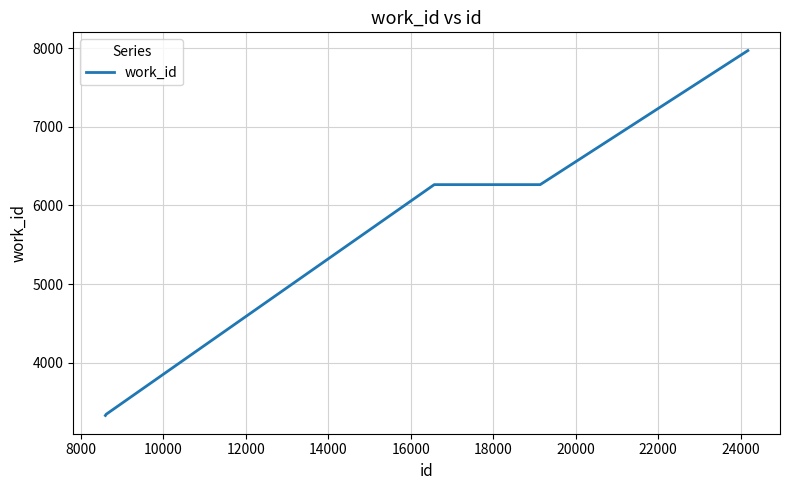

What is the greatest value displayed?

7969